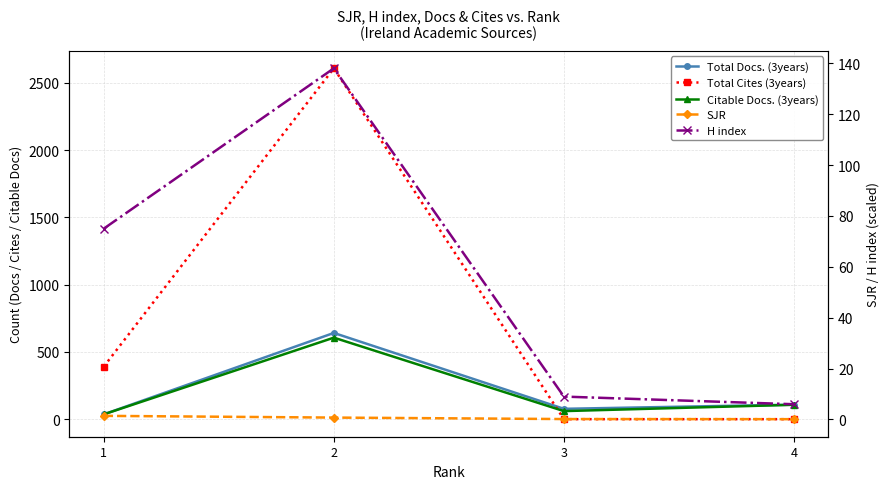

Reading left to right, what are all the values shown in this chart?

Total Docs. (3years): 1=36.0	2=641.0	3=77.0	4=108.0
Total Cites (3years): 1=391.0	2=2608.0	3=0.0	4=0.0
Citable Docs. (3years): 1=36.0	2=606.0	3=60.0	4=107.0
SJR: 1=1.4	2=0.8	3=0.2	4=0.1
H index: 1=75.0	2=138.0	3=9.0	4=6.0